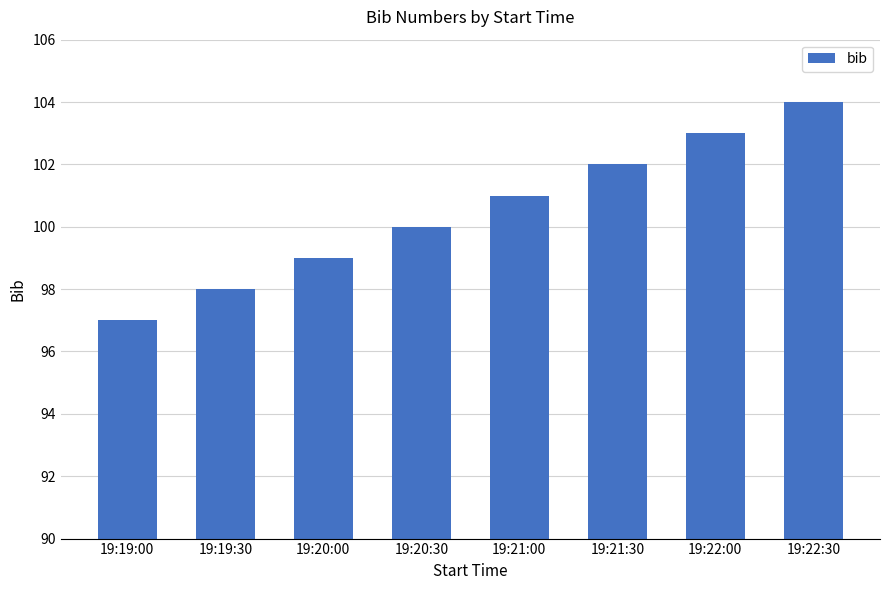

What is the change in value from 19:20:00 to 19:22:00?

+4